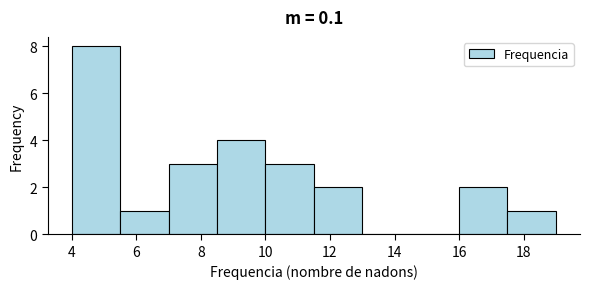

What is the height of the bar covering 4.0 to 5.5 on the x-axis? Neither the bar edges nor the heights are printed on the chart, so give them approximately, as read against the axes.

8